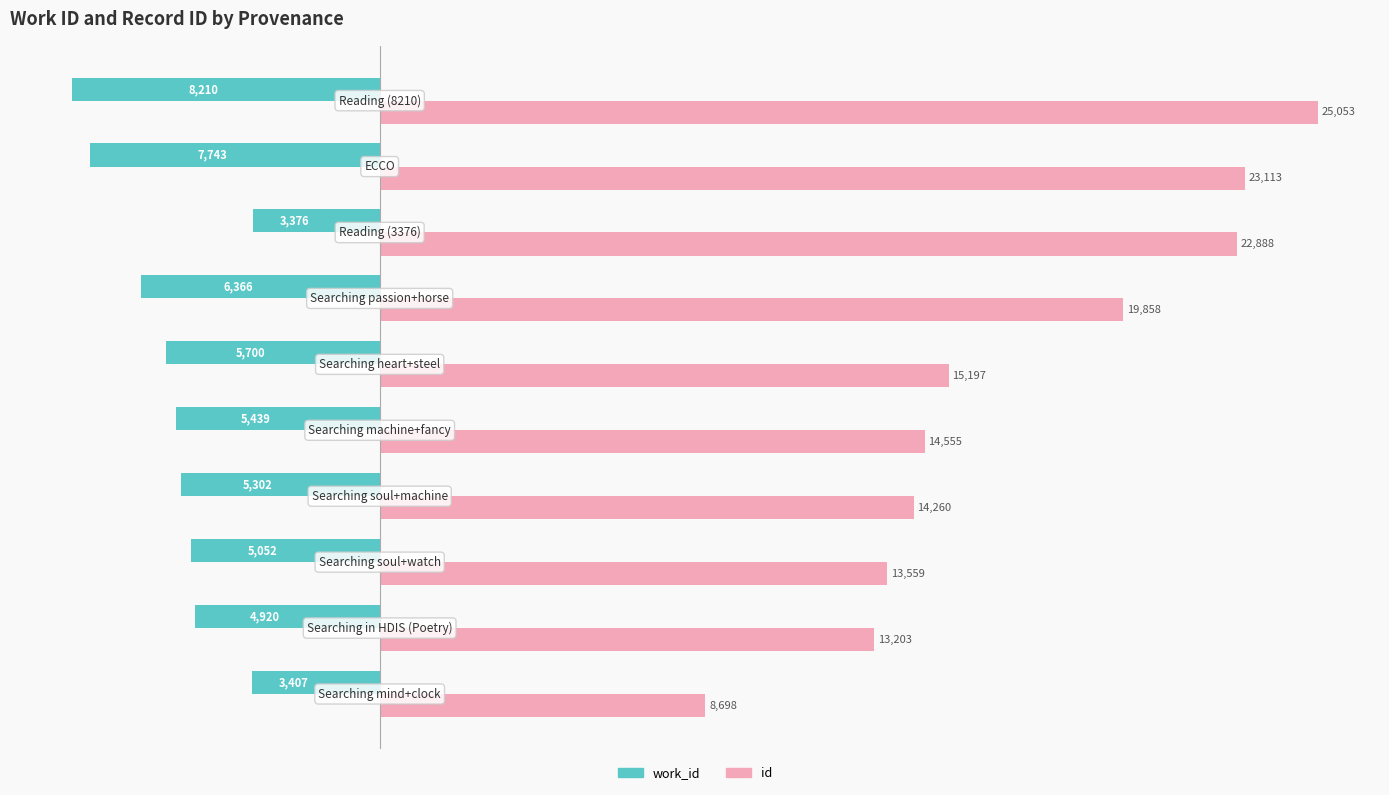

Which series has the largest total across all categories?

id